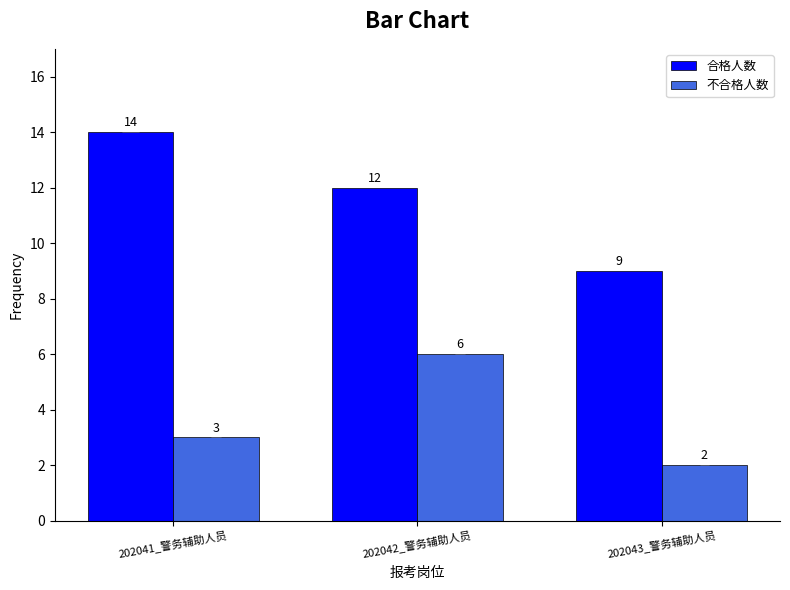

At which category does the chart reach its minimum across all series?

202043_警务辅助人员